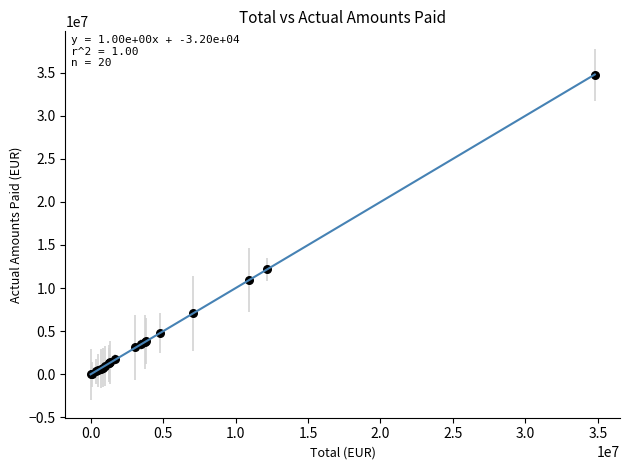

What Y value in the scatter plot is closest to 17379257?

12170226.6